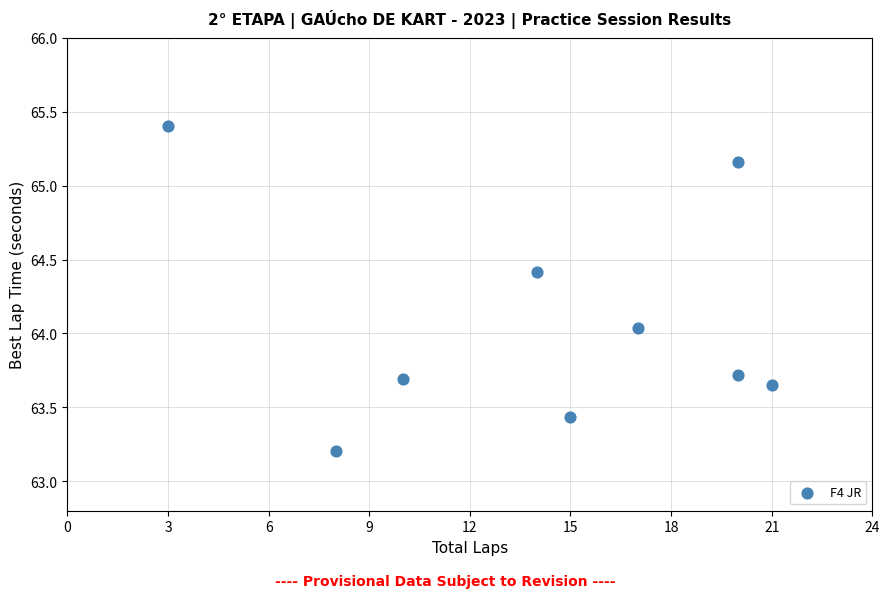

What is the average Y value?

64.1